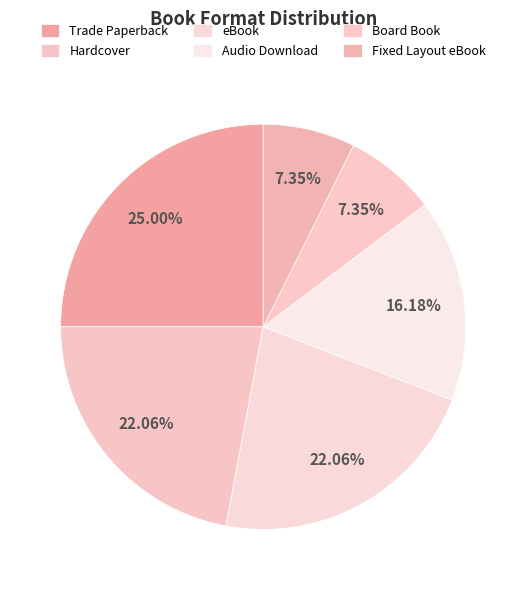

To the nearest percent, what is the average slice percentage?

17%